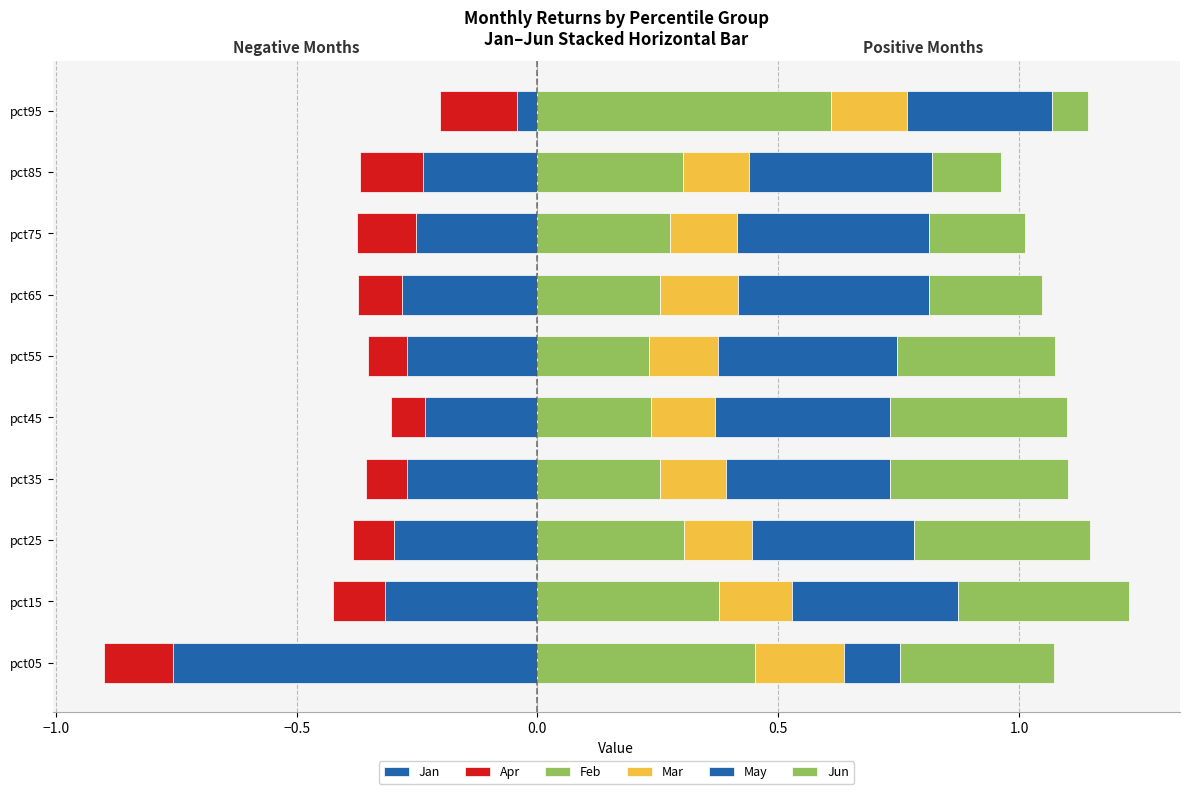

List the series in order of their peak value, lowest first.

Apr, Jan, Mar, Jun, May, Feb